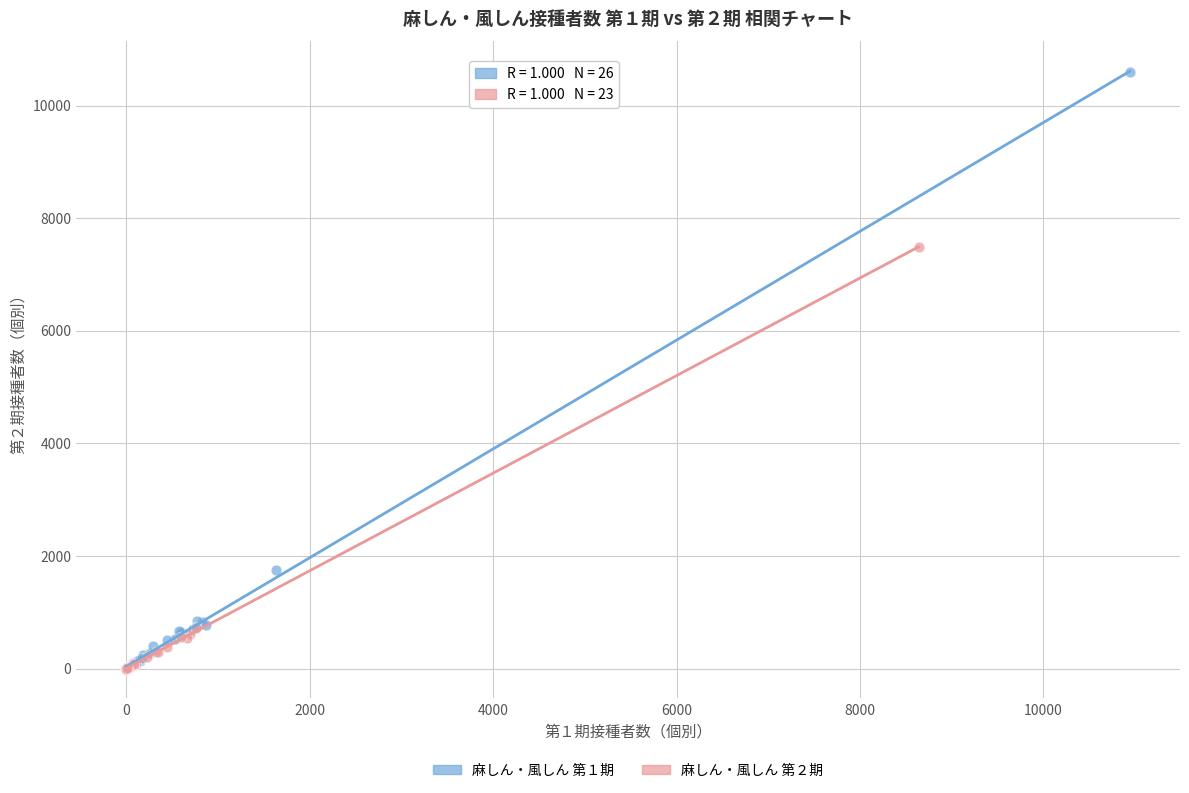

Which series reaches the maximum Y coordinate?

麻しん・風しん 第１期